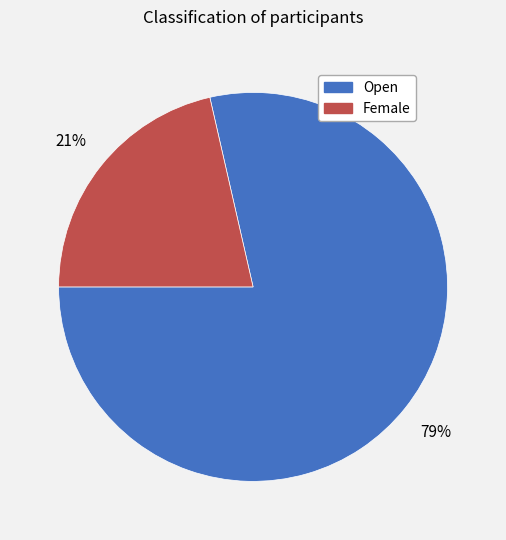

Combined, do Female and Open account for over 50%?

Yes